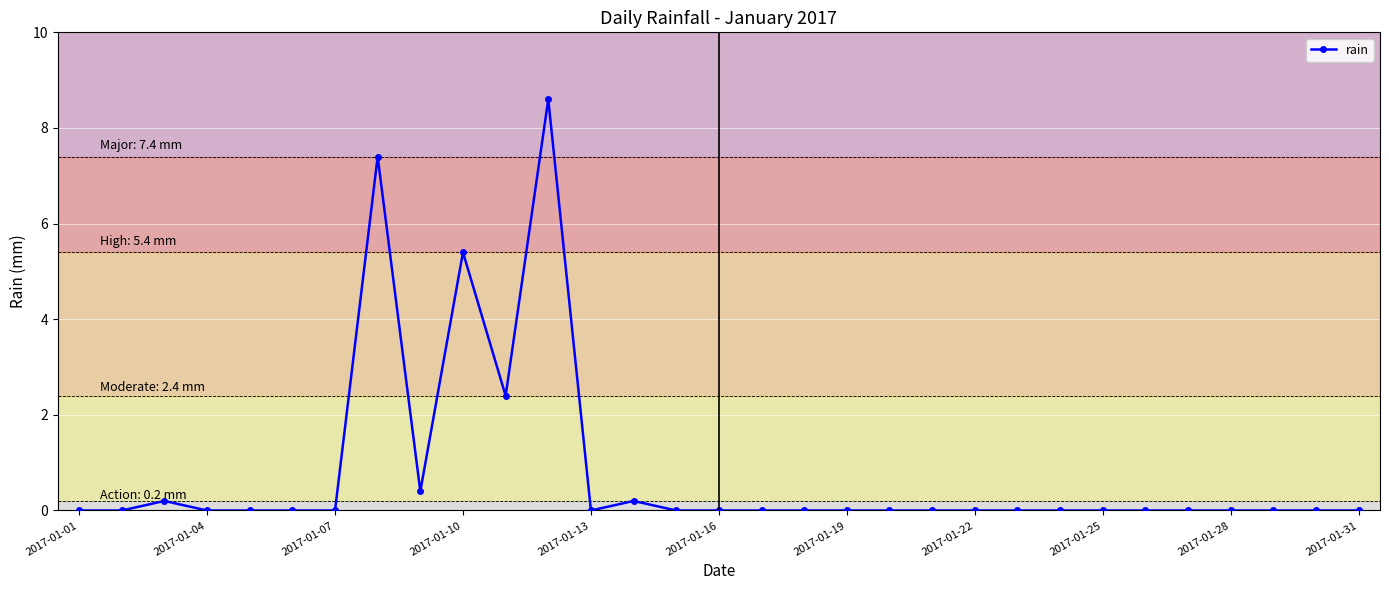

What is the difference between the second highest and minimum values?

7.4